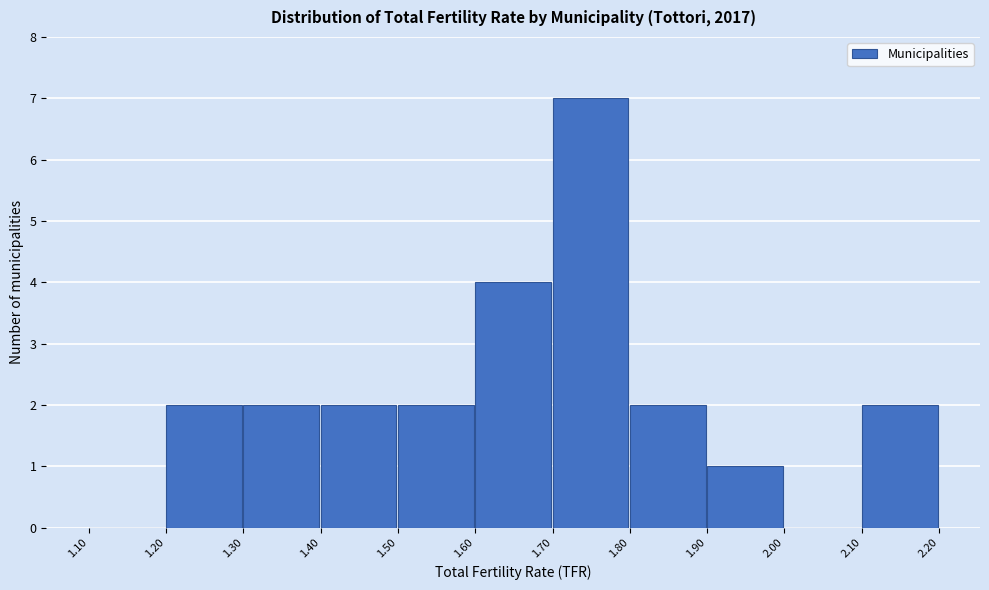

Reading left to right, transcribe this chart: for each bar, give the range it covers on the x-axis and its height. The values are not printed on the chart, so give them approximately, as read against the axis.

1.10 to 1.20: 0
1.20 to 1.30: 2
1.30 to 1.40: 2
1.40 to 1.50: 2
1.50 to 1.60: 2
1.60 to 1.70: 4
1.70 to 1.80: 7
1.80 to 1.90: 2
1.90 to 2.00: 1
2.00 to 2.10: 0
2.10 to 2.20: 2